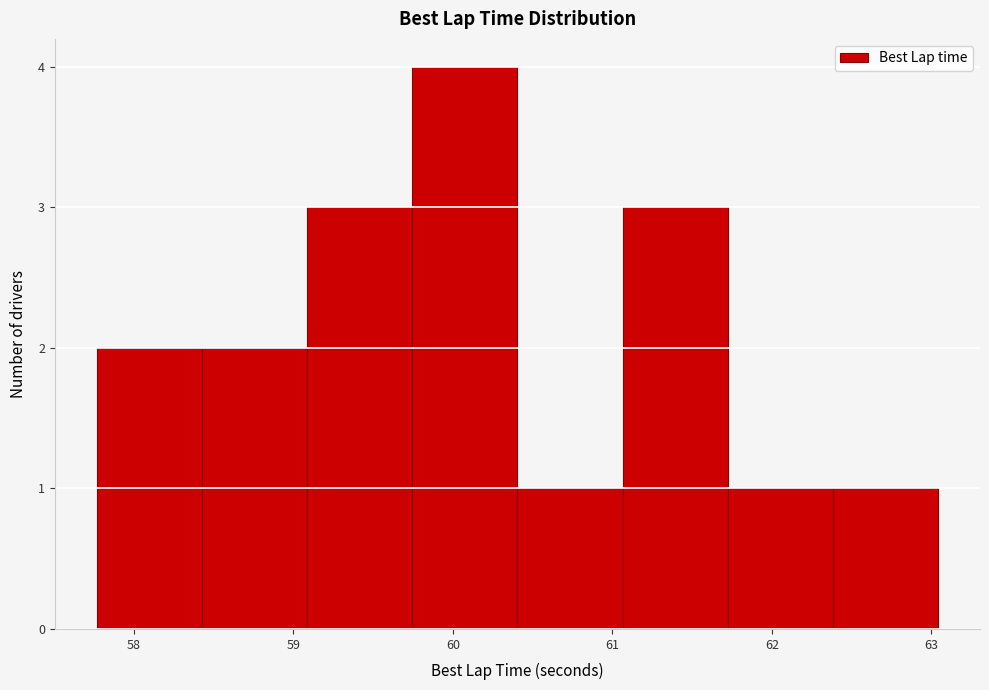

How tall is the bar that spans 62.4 to 63.0 on the x-axis? Neither the bar edges nor the heights are printed on the chart, so give them approximately, as read against the axes.

1